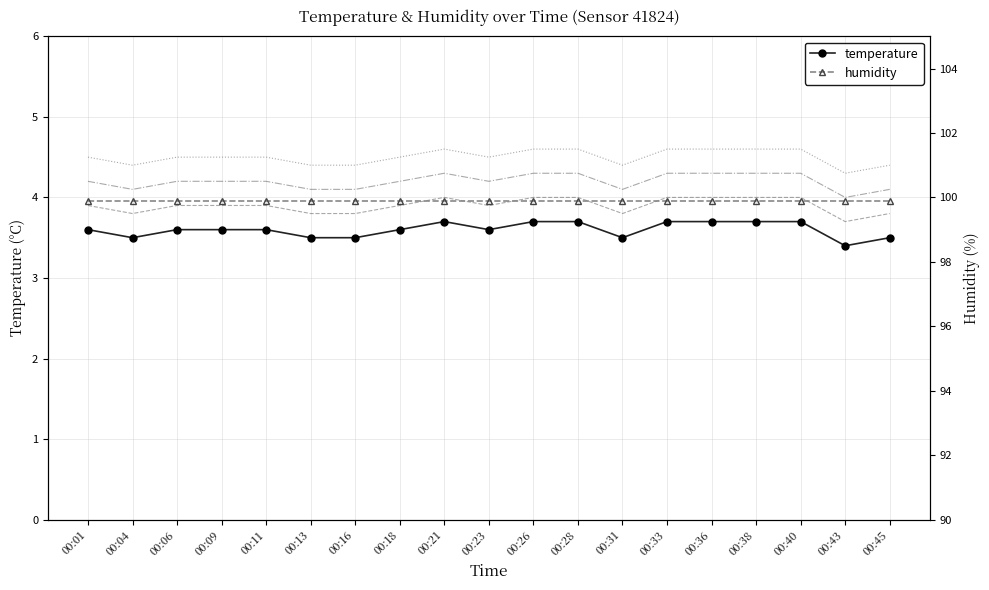

Is it true that temperature +0.3 equals 0.7 at 00:43?

False